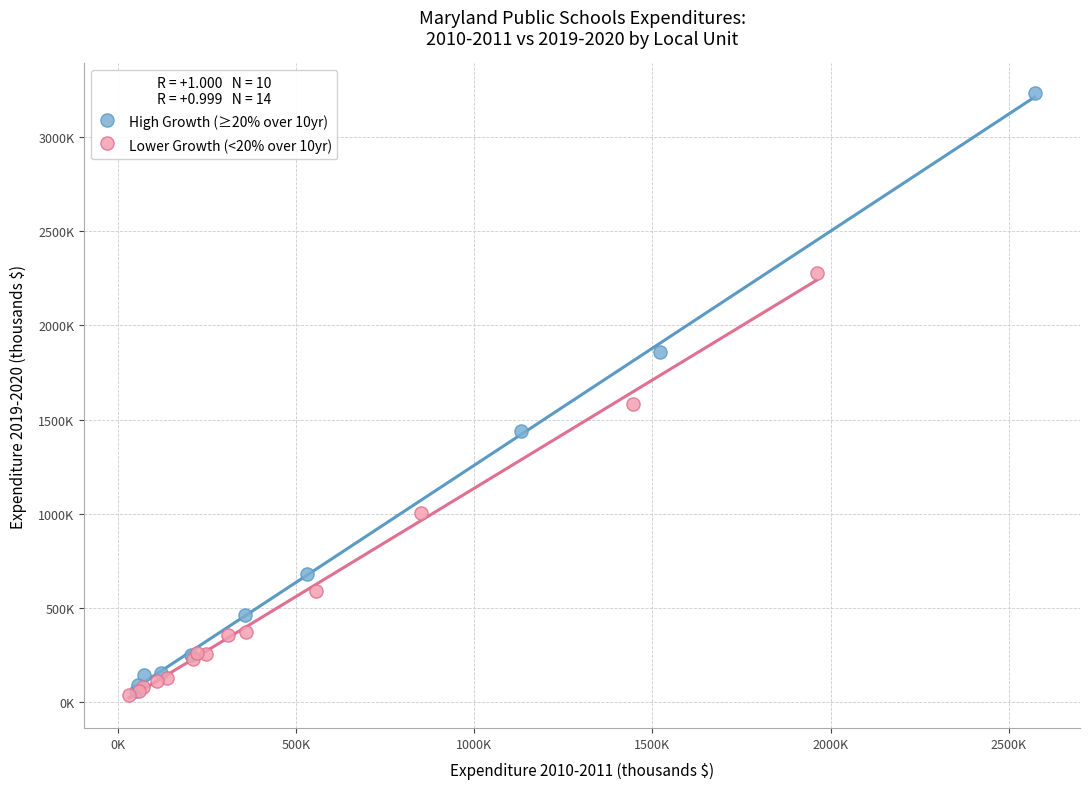

Which series reaches the maximum Y coordinate?

High Growth (≥20% over 10yr)